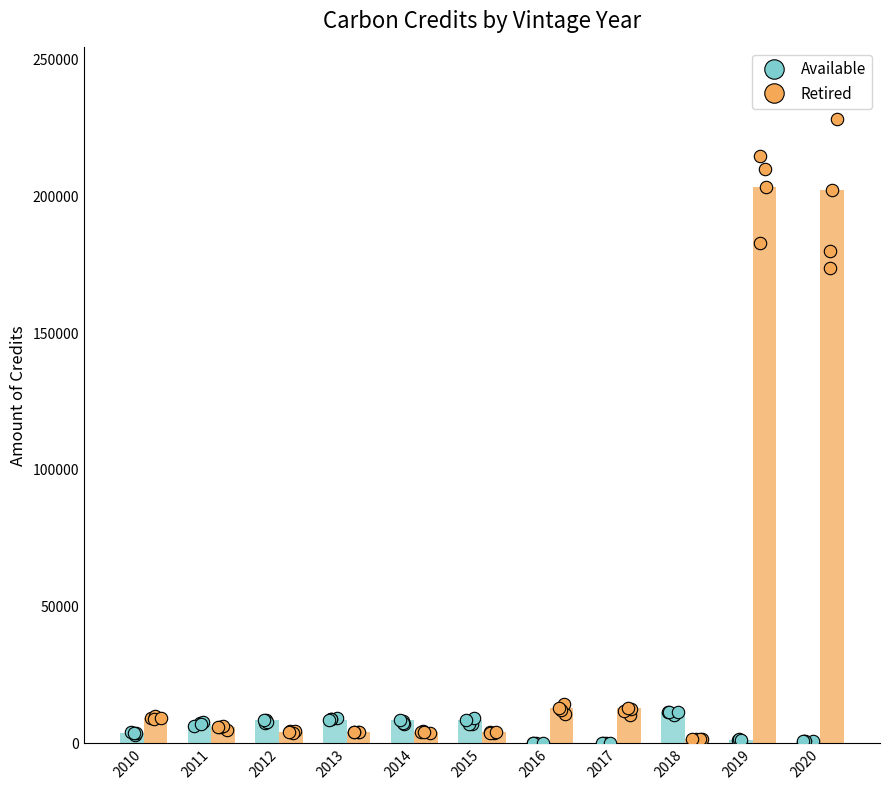

Which series has the widest spread of Y values?

Retired